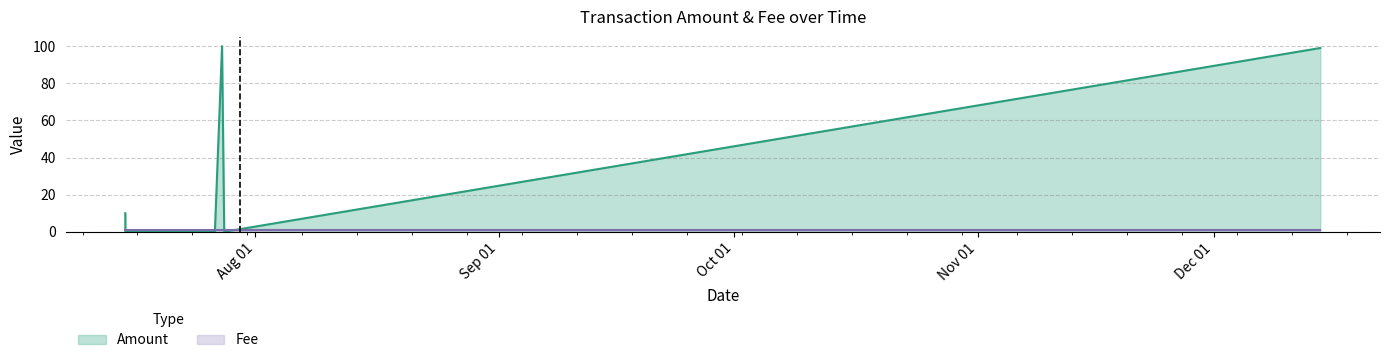

What is the sum of all values?

210